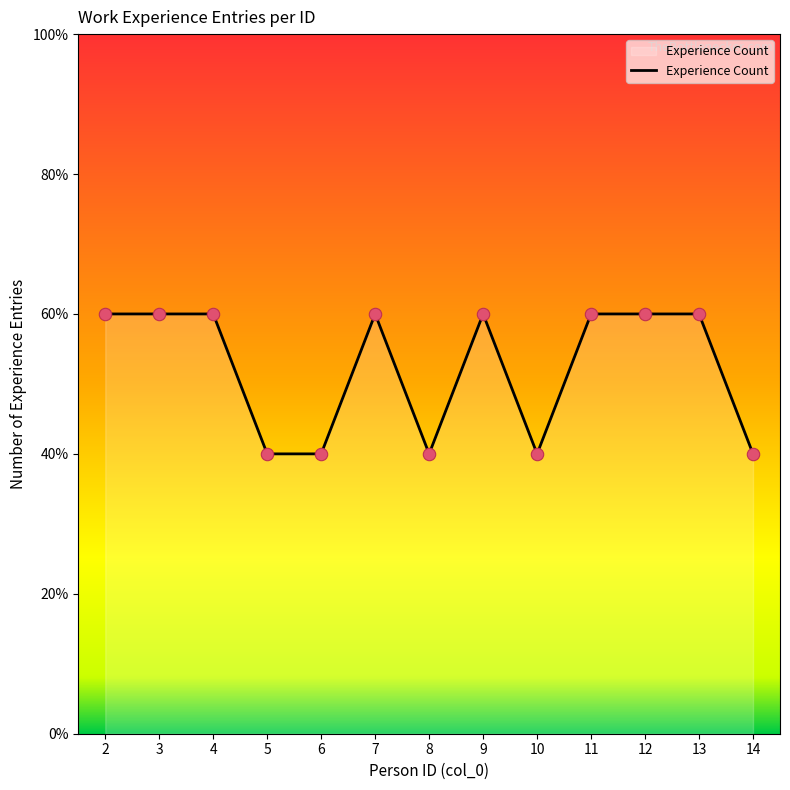

Which has a higher value, 3 or 14?

3